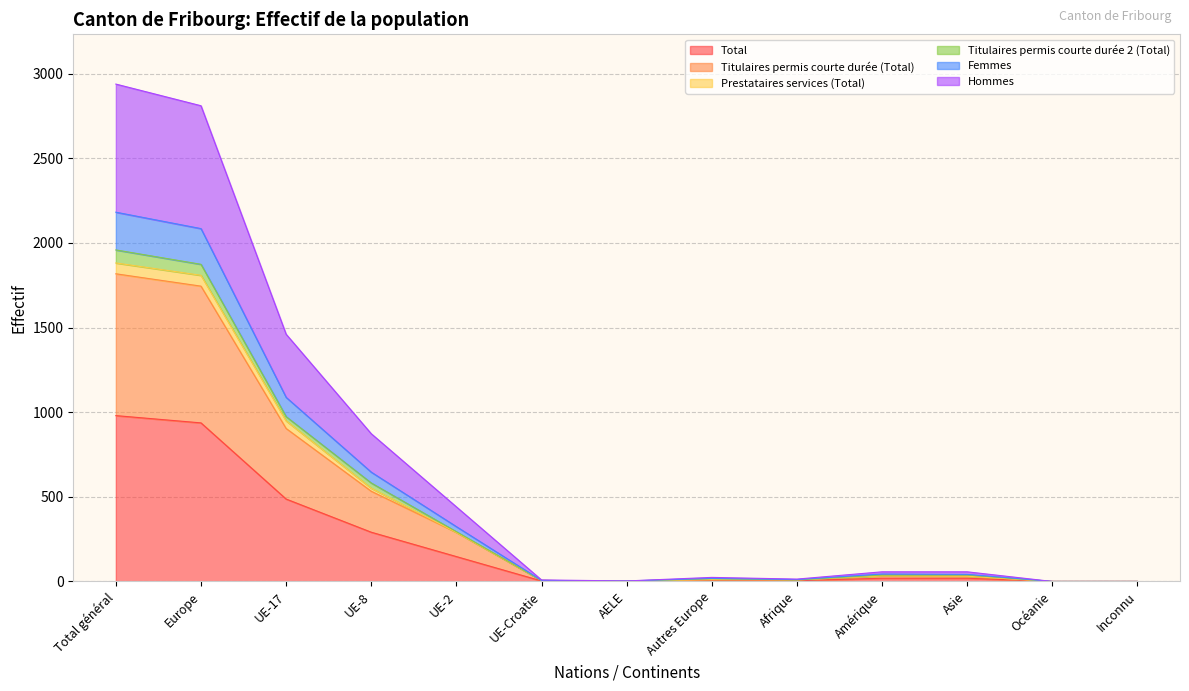

What are all the series names shown in the legend?

Total, Titulaires permis courte durée (Total), Prestataires services (Total), Titulaires permis courte durée 2 (Total), Femmes, Hommes